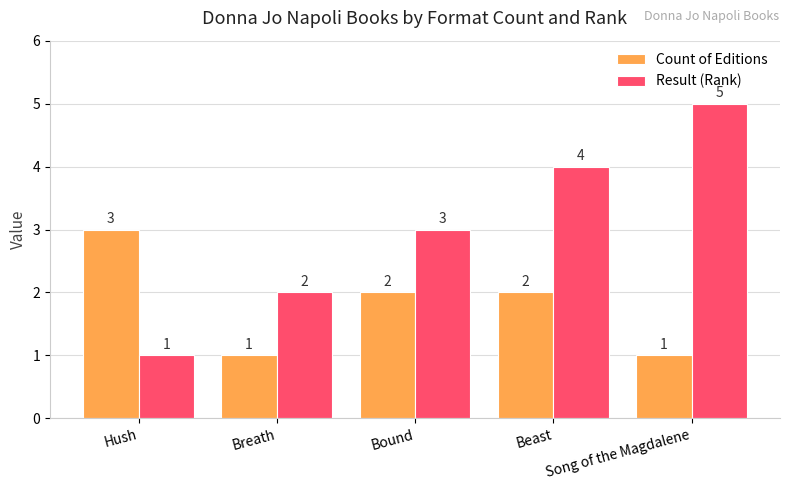

What is the difference between the Result (Rank) values at Beast and Bound?

1